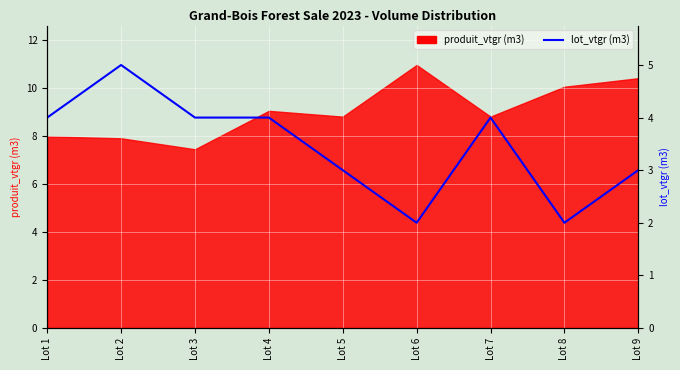

Count the number of categories in the chart.

9